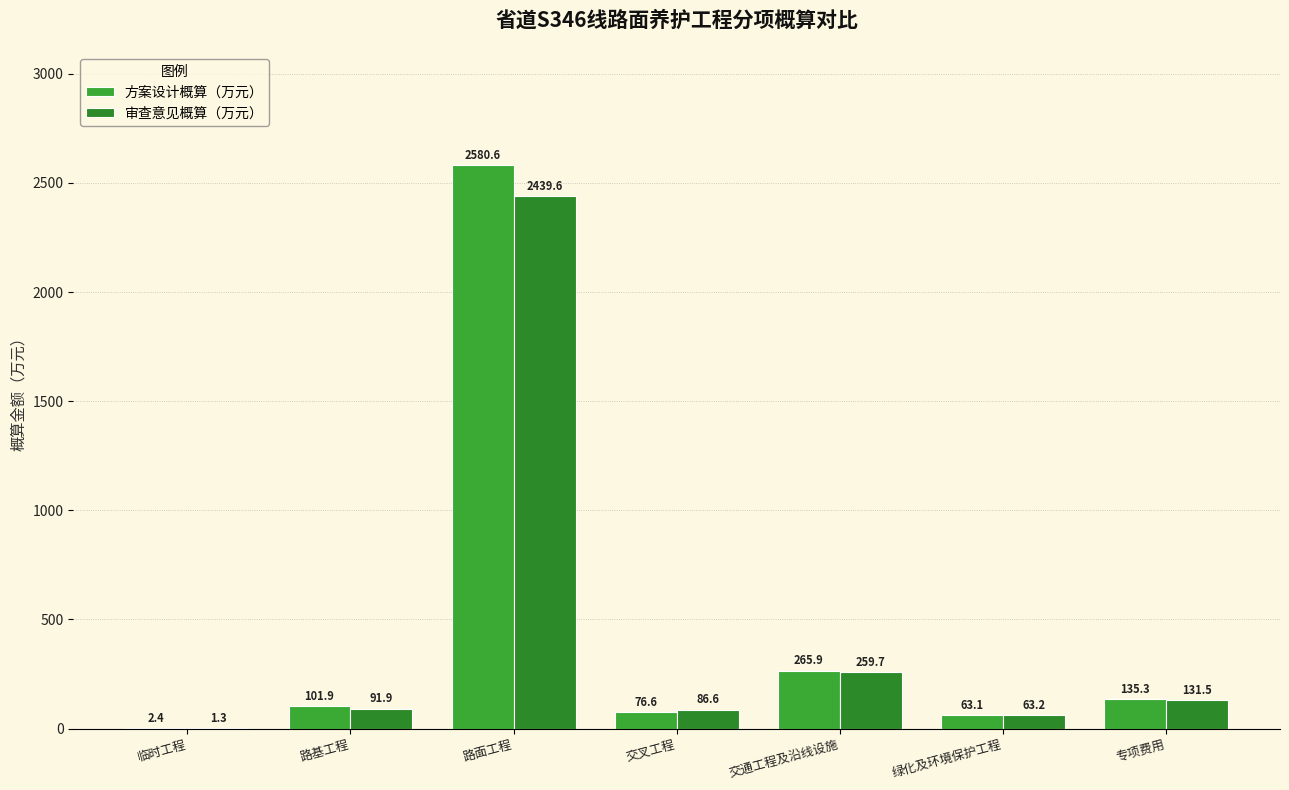

What is the maximum value shown in the chart?

2580.6